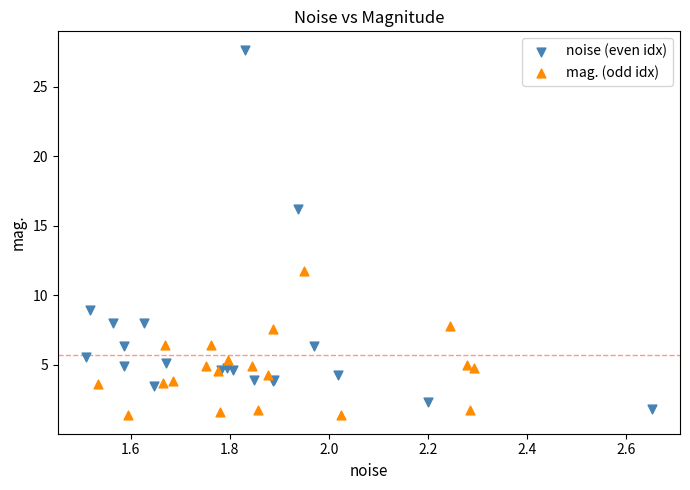

Which series contains the highest Y value?

noise (even idx)